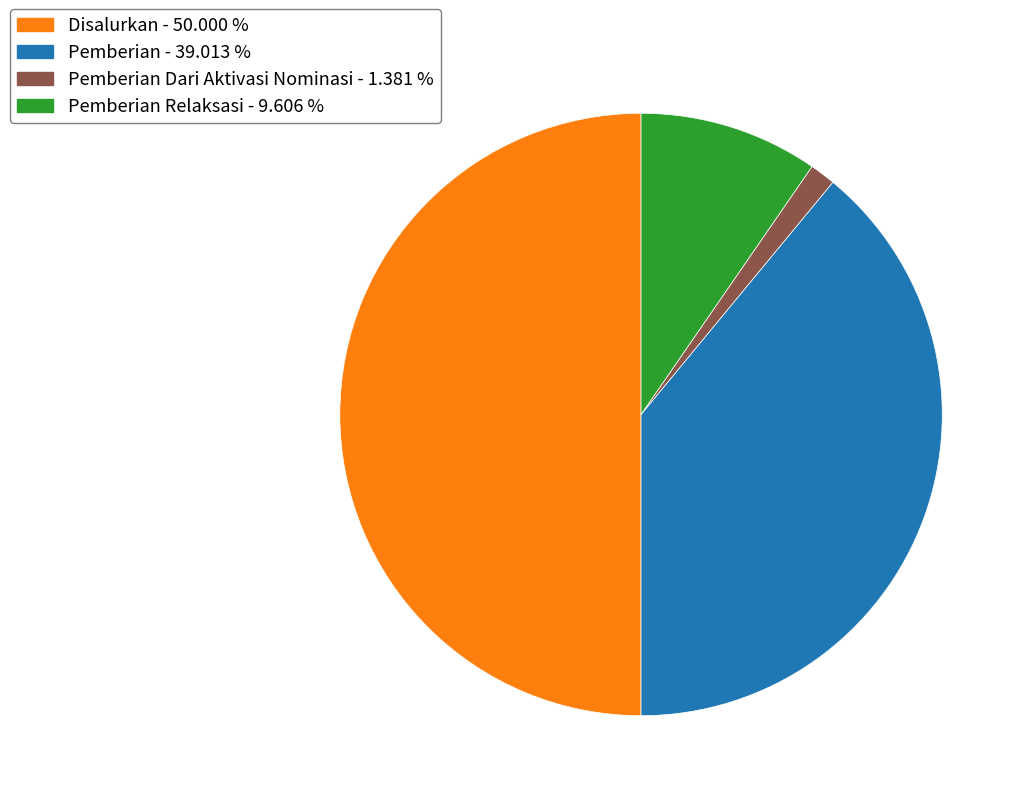

Approximately how many times larger is the value at Disalurkan - 50.000 % compared to Pemberian - 39.013 %?

1.3